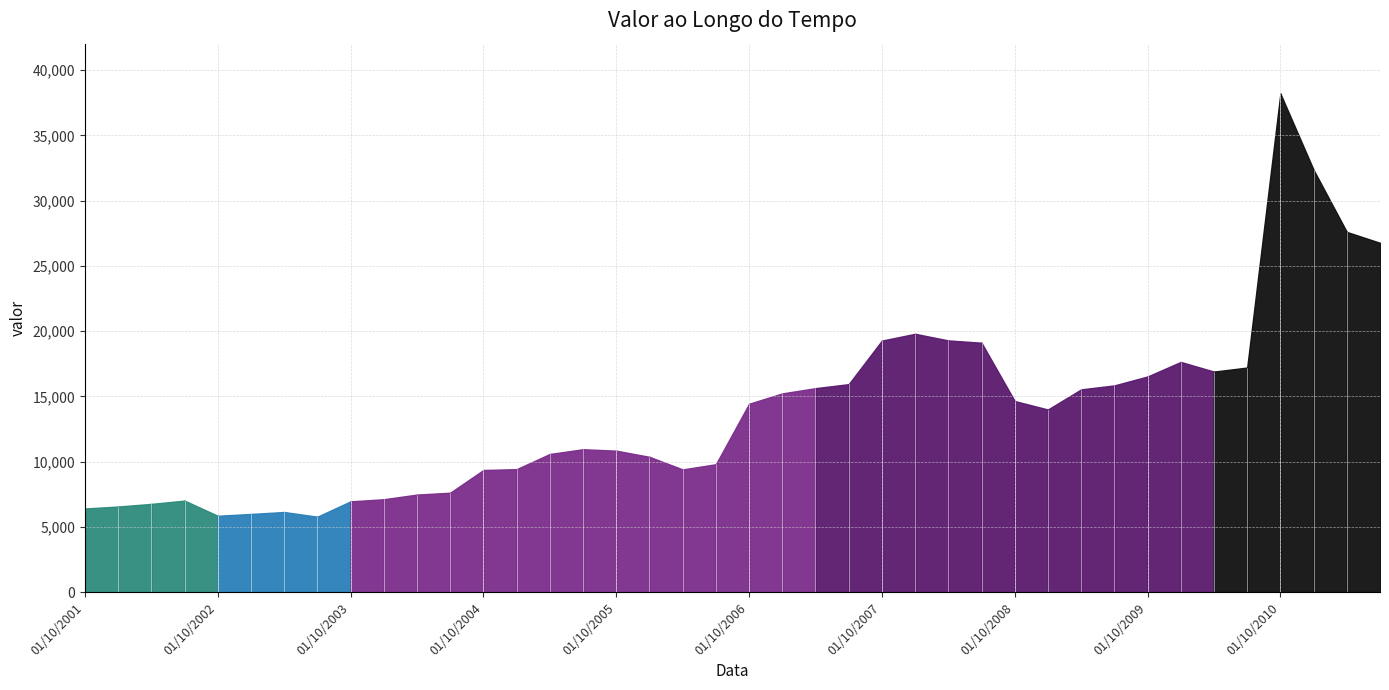

Approximately how many times larger is the value at 01/10/2006 compared to 01/07/2010?

0.8